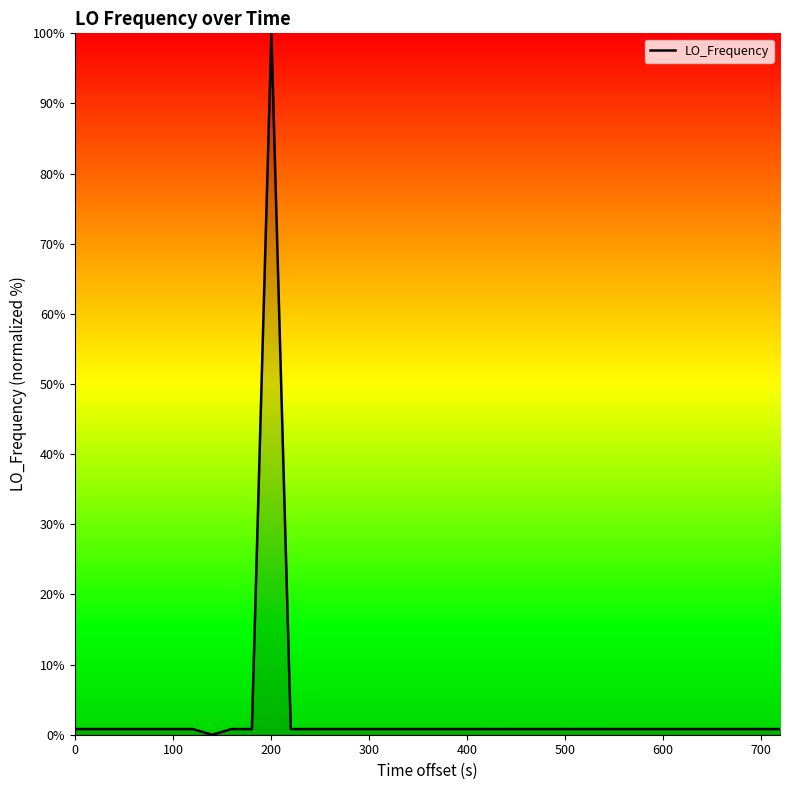

How many lines are shown in the chart?

1